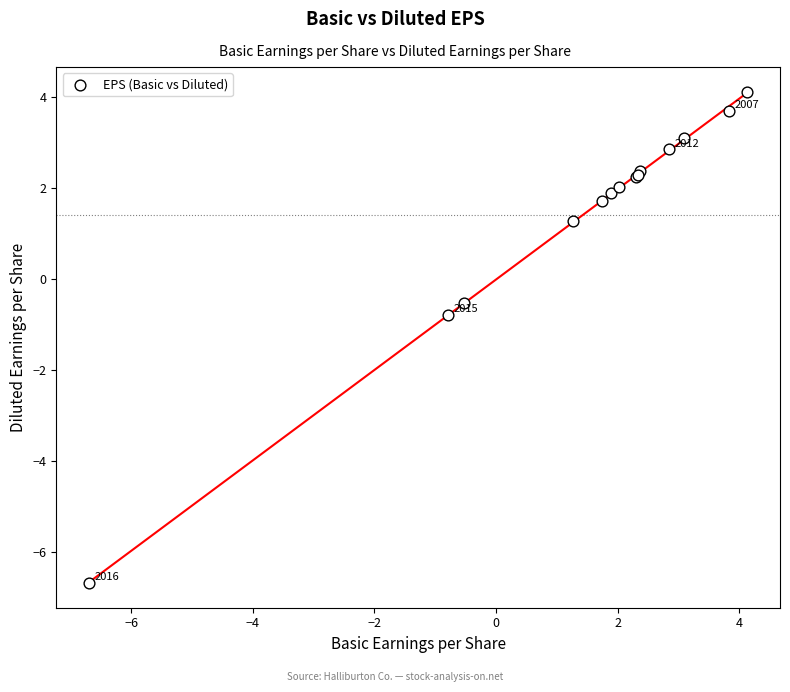

What Y value in the scatter plot is closest to -1?

-0.8